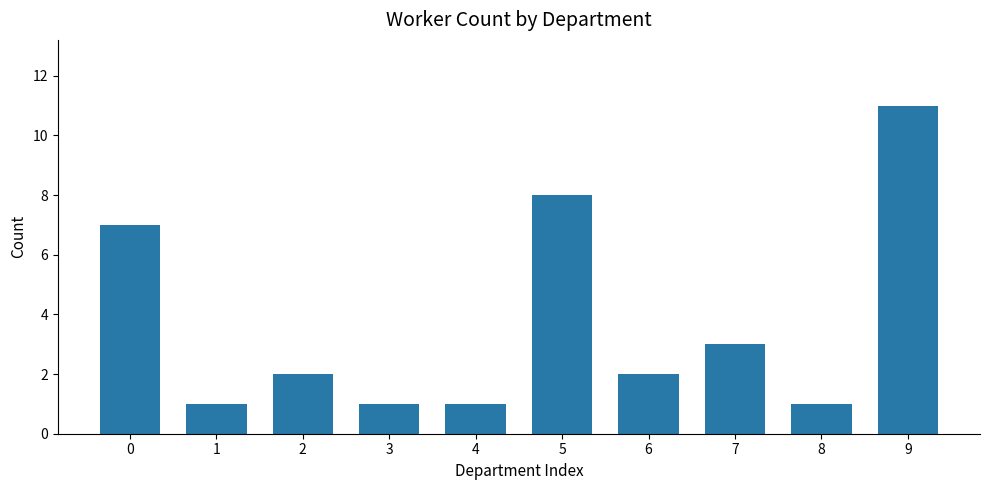

What is the difference between the second highest and second lowest values?

7